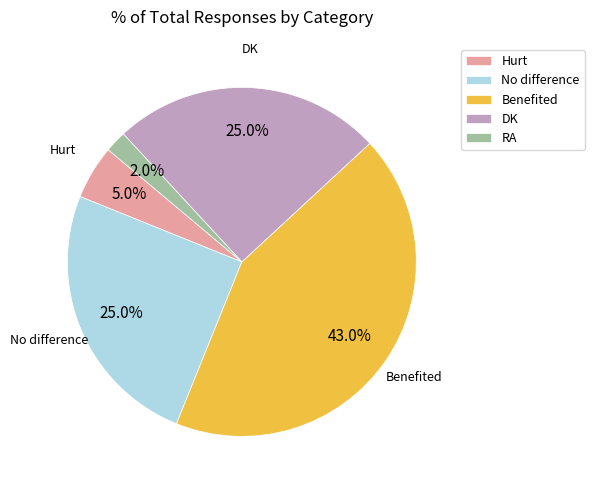

Is it true that RA is 2% of the pie?

True